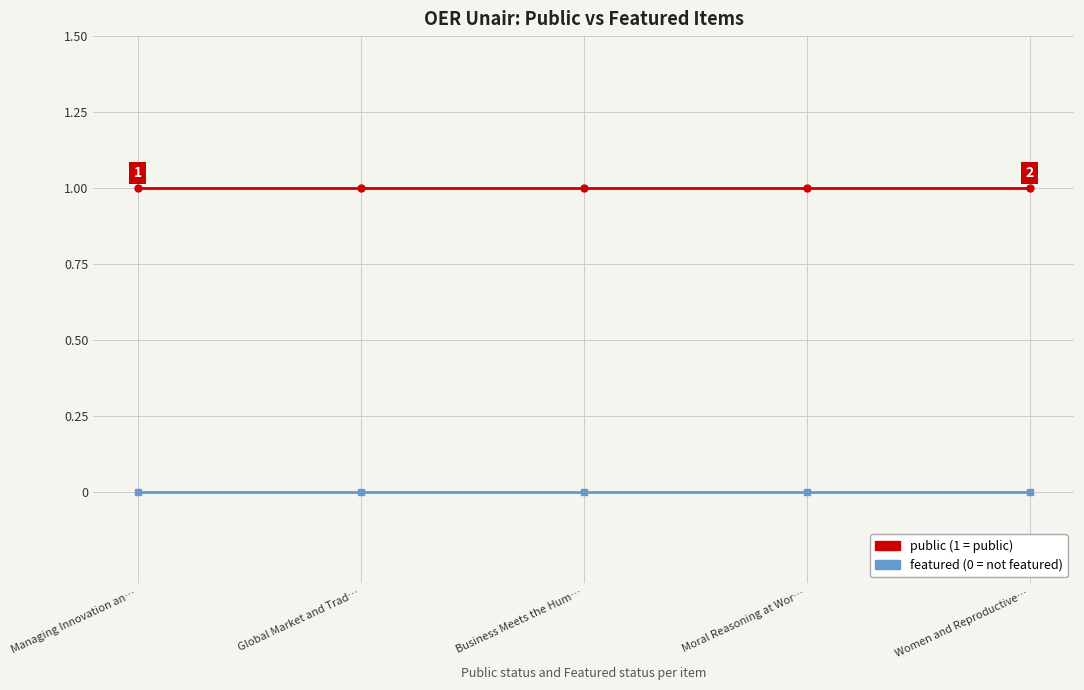

What is the greatest value displayed?

1